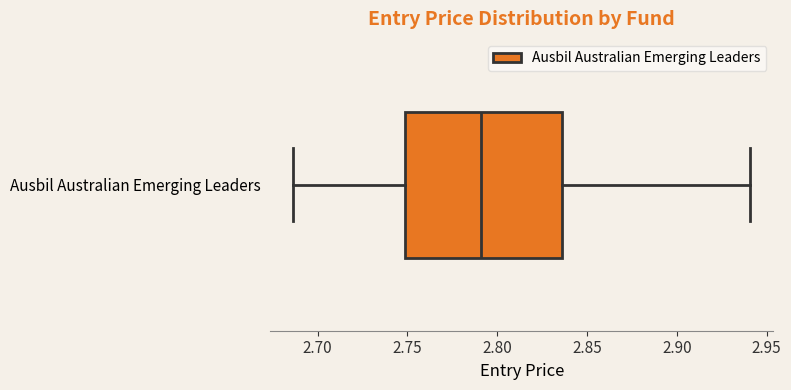

Transcribe this box plot: give where the median line is, the range the box spans, and where the two whiskers end, as read against the x-axis. The values are not printed on the chart, so give them approximately, as read against the axis.

median 2.790, box 2.750 to 2.835, whiskers 2.685 to 2.940